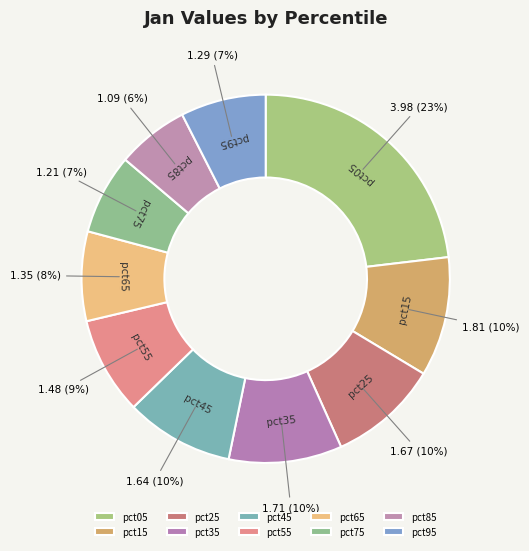

Which category has the biggest portion of the pie?

pct05